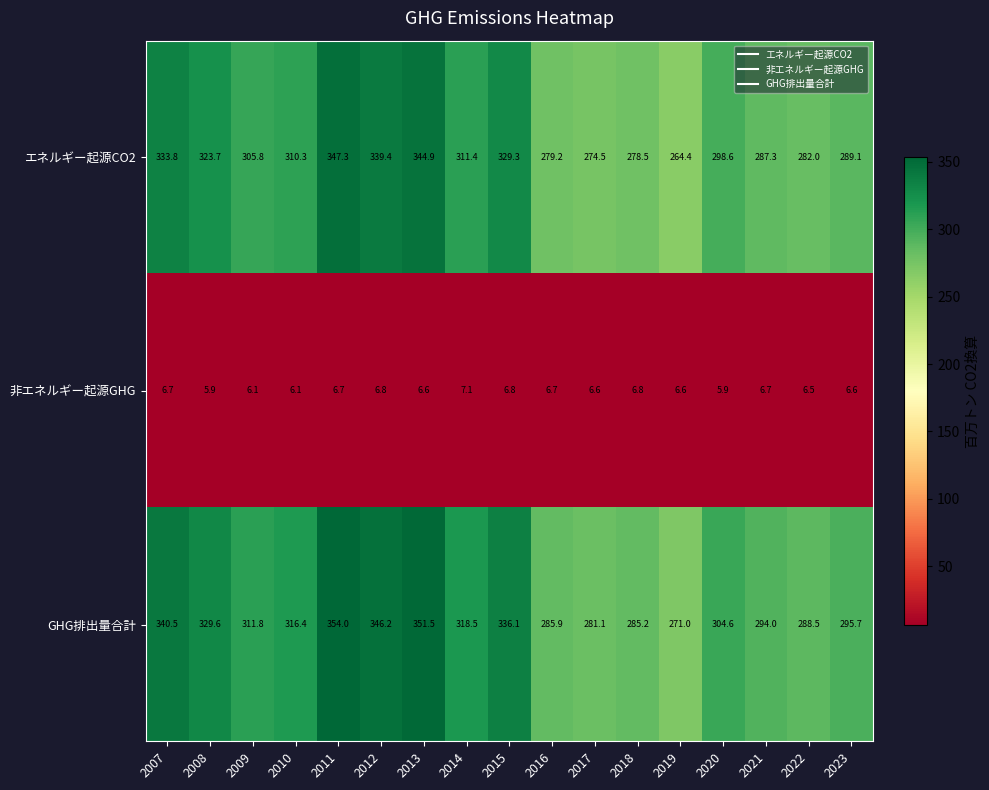

What is the smallest value displayed?

5.9